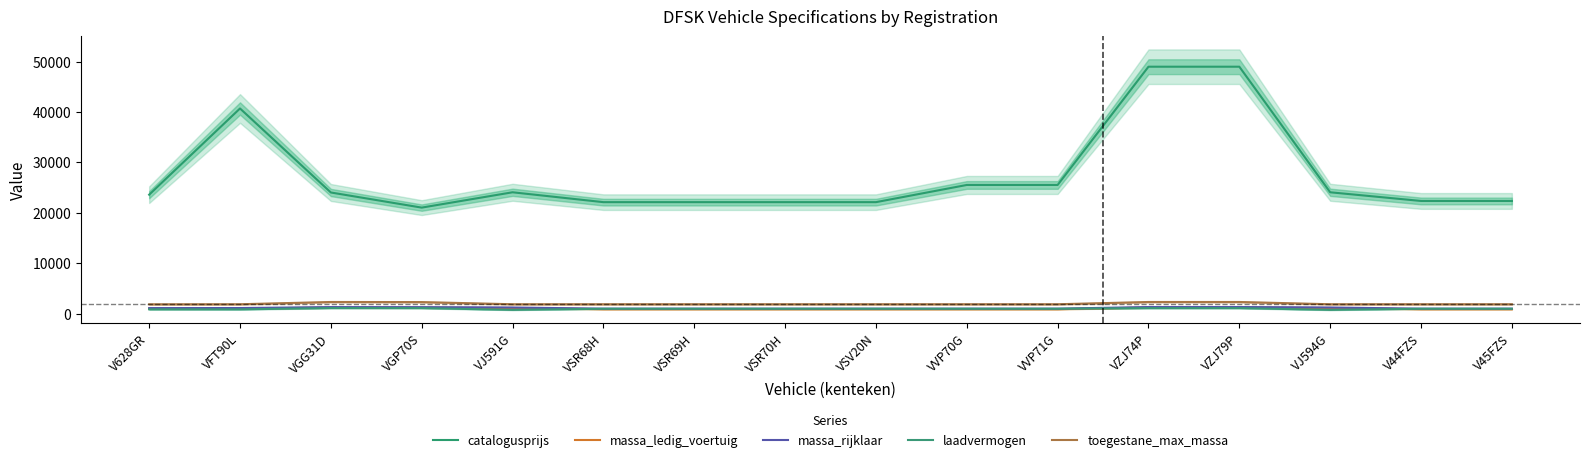

True or false: massa_ledig_voertuig and catalogusprijs intersect in this chart.

False